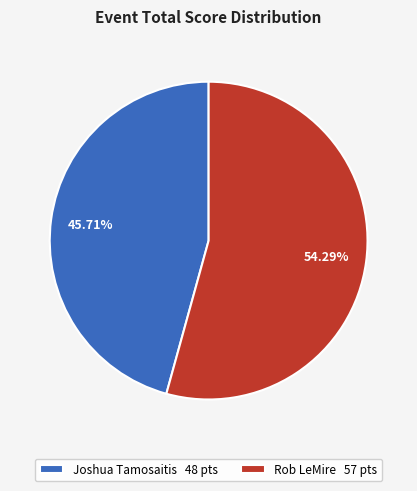

To the nearest percent, what is the combined percentage of Rob LeMire and Joshua Tamosaitis?

100%